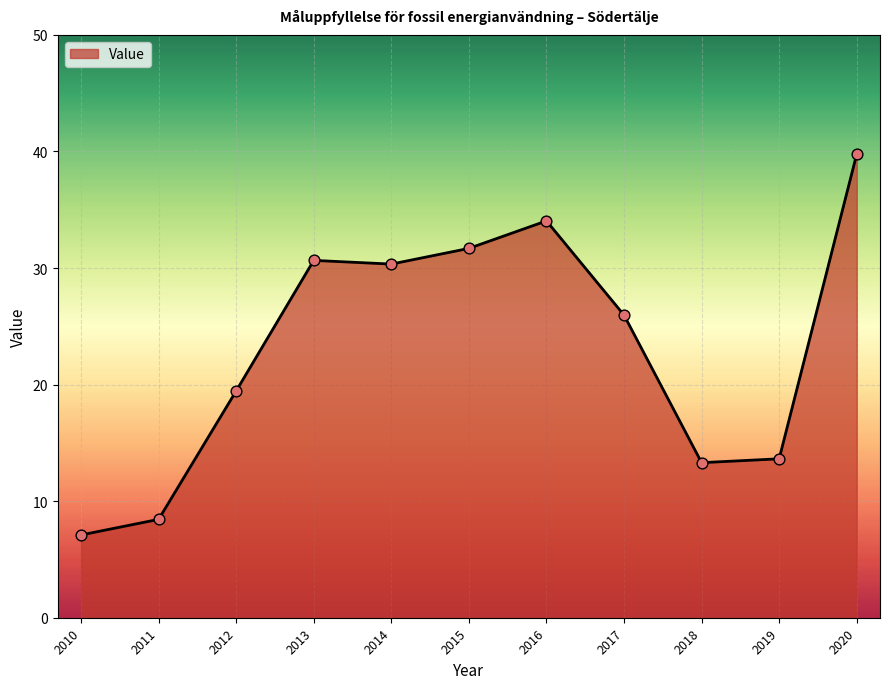

Which has a higher value, 2012 or 2017?

2017